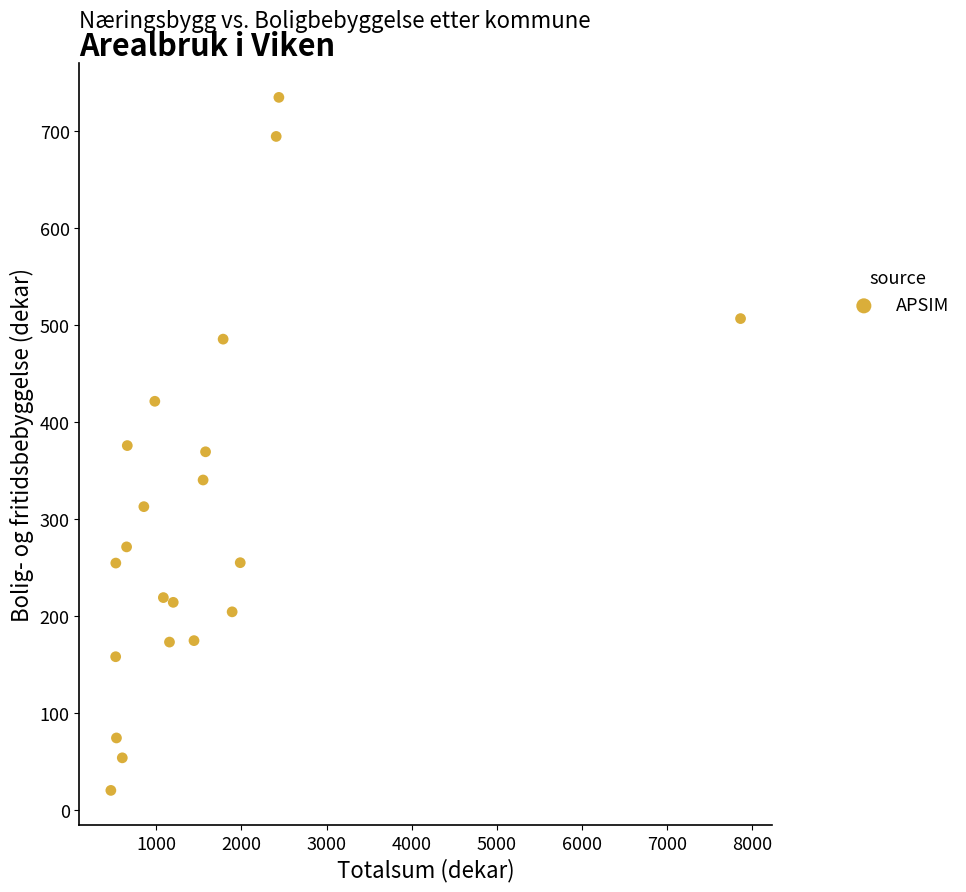

What is the range of Y values (max minus min)?

714.9